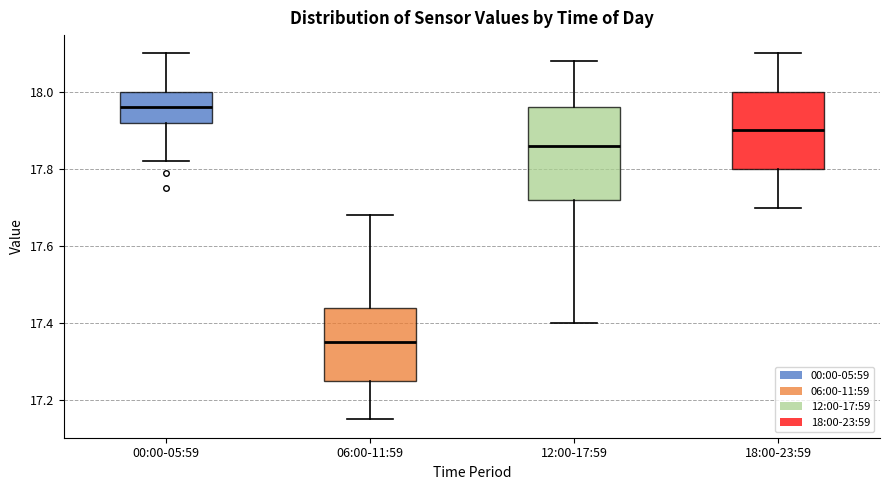

Reading left to right, read every box against the y-axis: the position of its median line, the range the box covers, and the ends of its whiskers. The values are not printed on the chart, so give them approximately, as read against the axis.

00:00-05:59: median 17.96, box 17.92 to 18.00, whiskers 17.82 to 18.10
06:00-11:59: median 17.36, box 17.26 to 17.44, whiskers 17.16 to 17.68
12:00-17:59: median 17.86, box 17.72 to 17.96, whiskers 17.40 to 18.08
18:00-23:59: median 17.90, box 17.80 to 18.00, whiskers 17.70 to 18.10